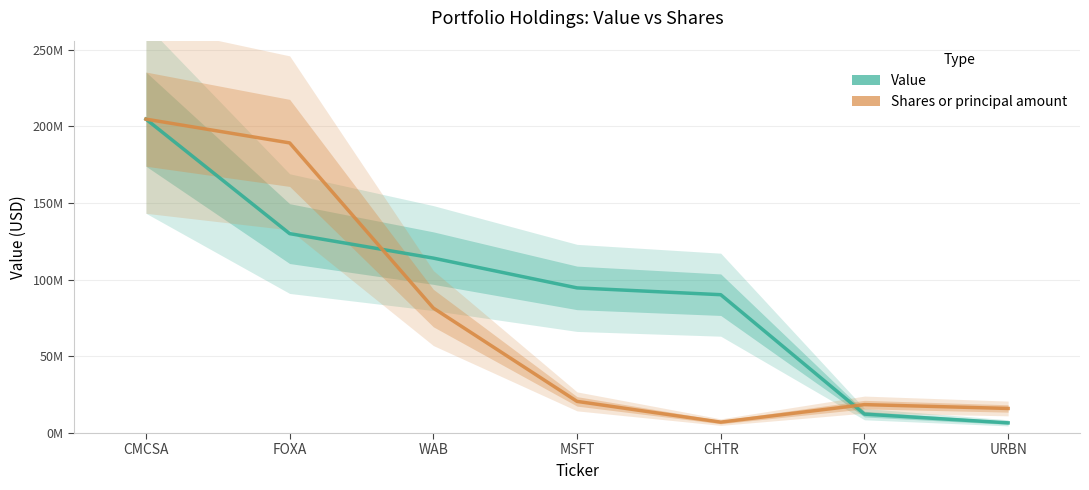

The Shares or principal amount (scaled) series shows 18216433.4 at WAB. True or false?

False